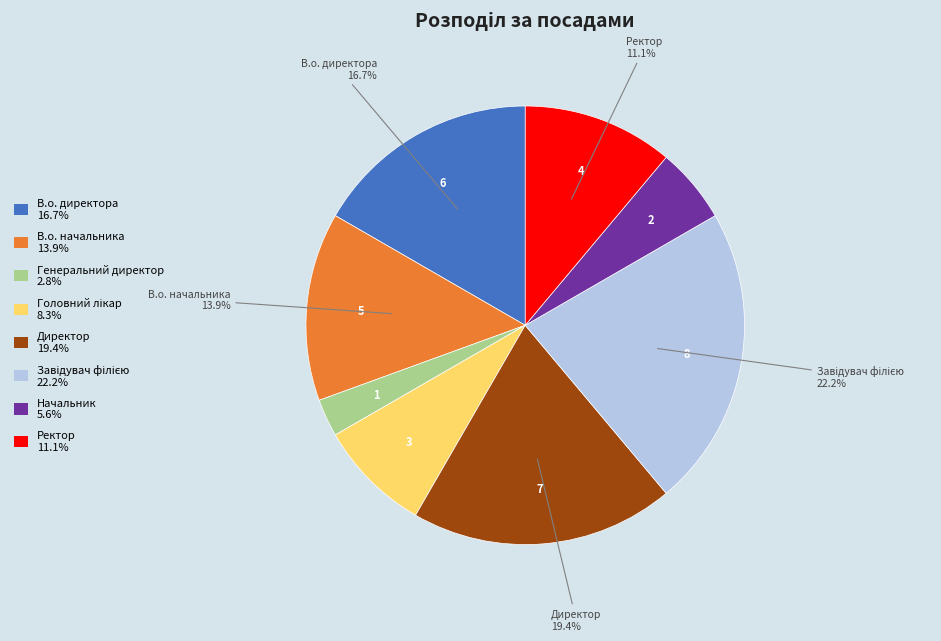

How many segments does this pie chart have?

8